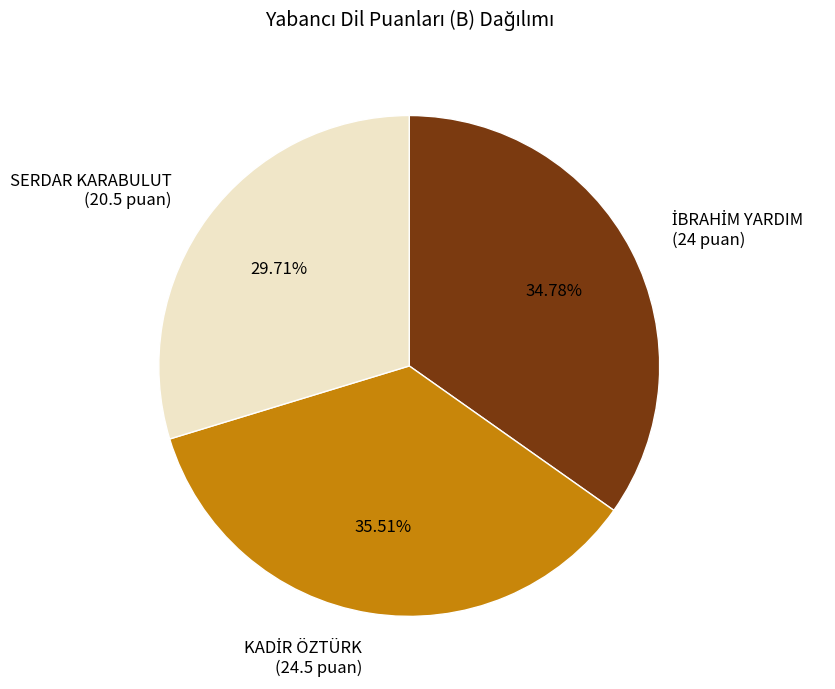

Is there a majority slice in this chart?

No